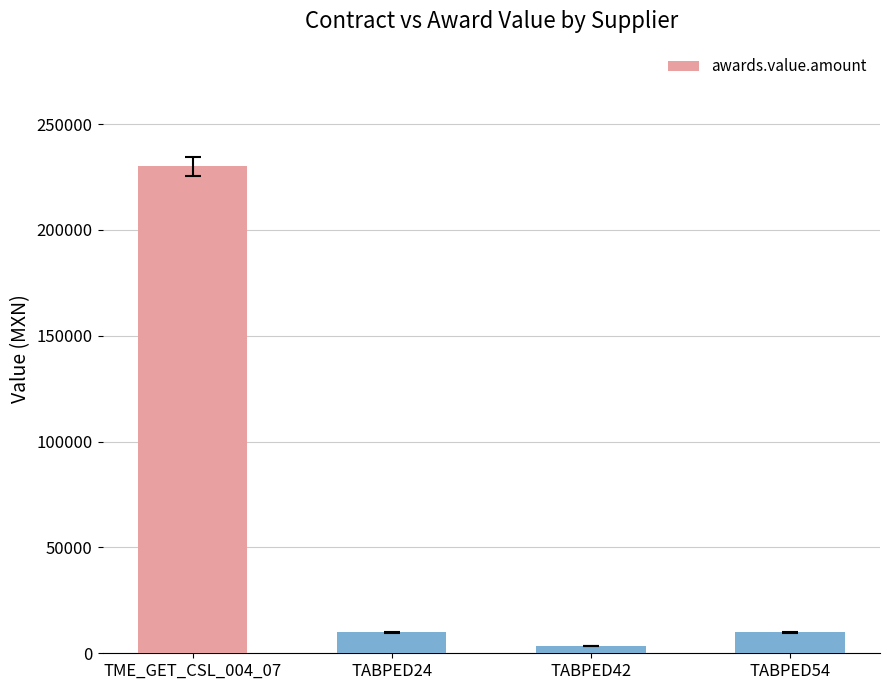

Is it true that the value at TME_GET_CSL_004_07 is 230000?

True